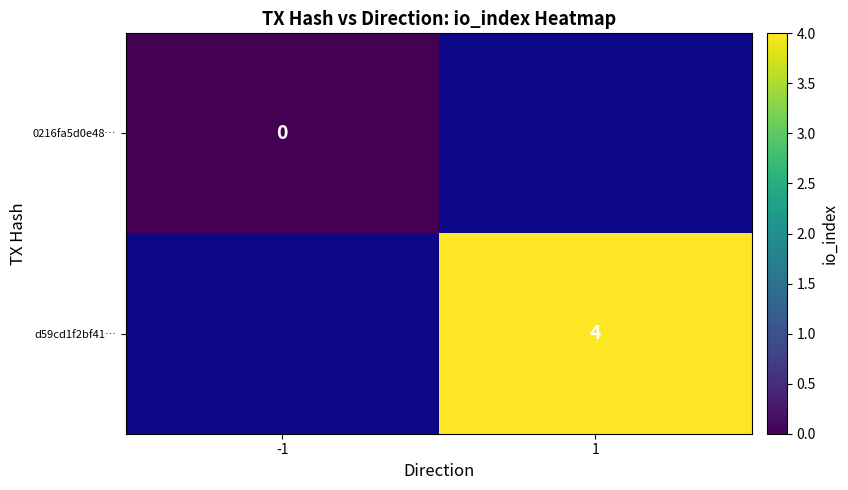

The value of d59cd1f2bf41… at 1 is 6.9. True or false?

False